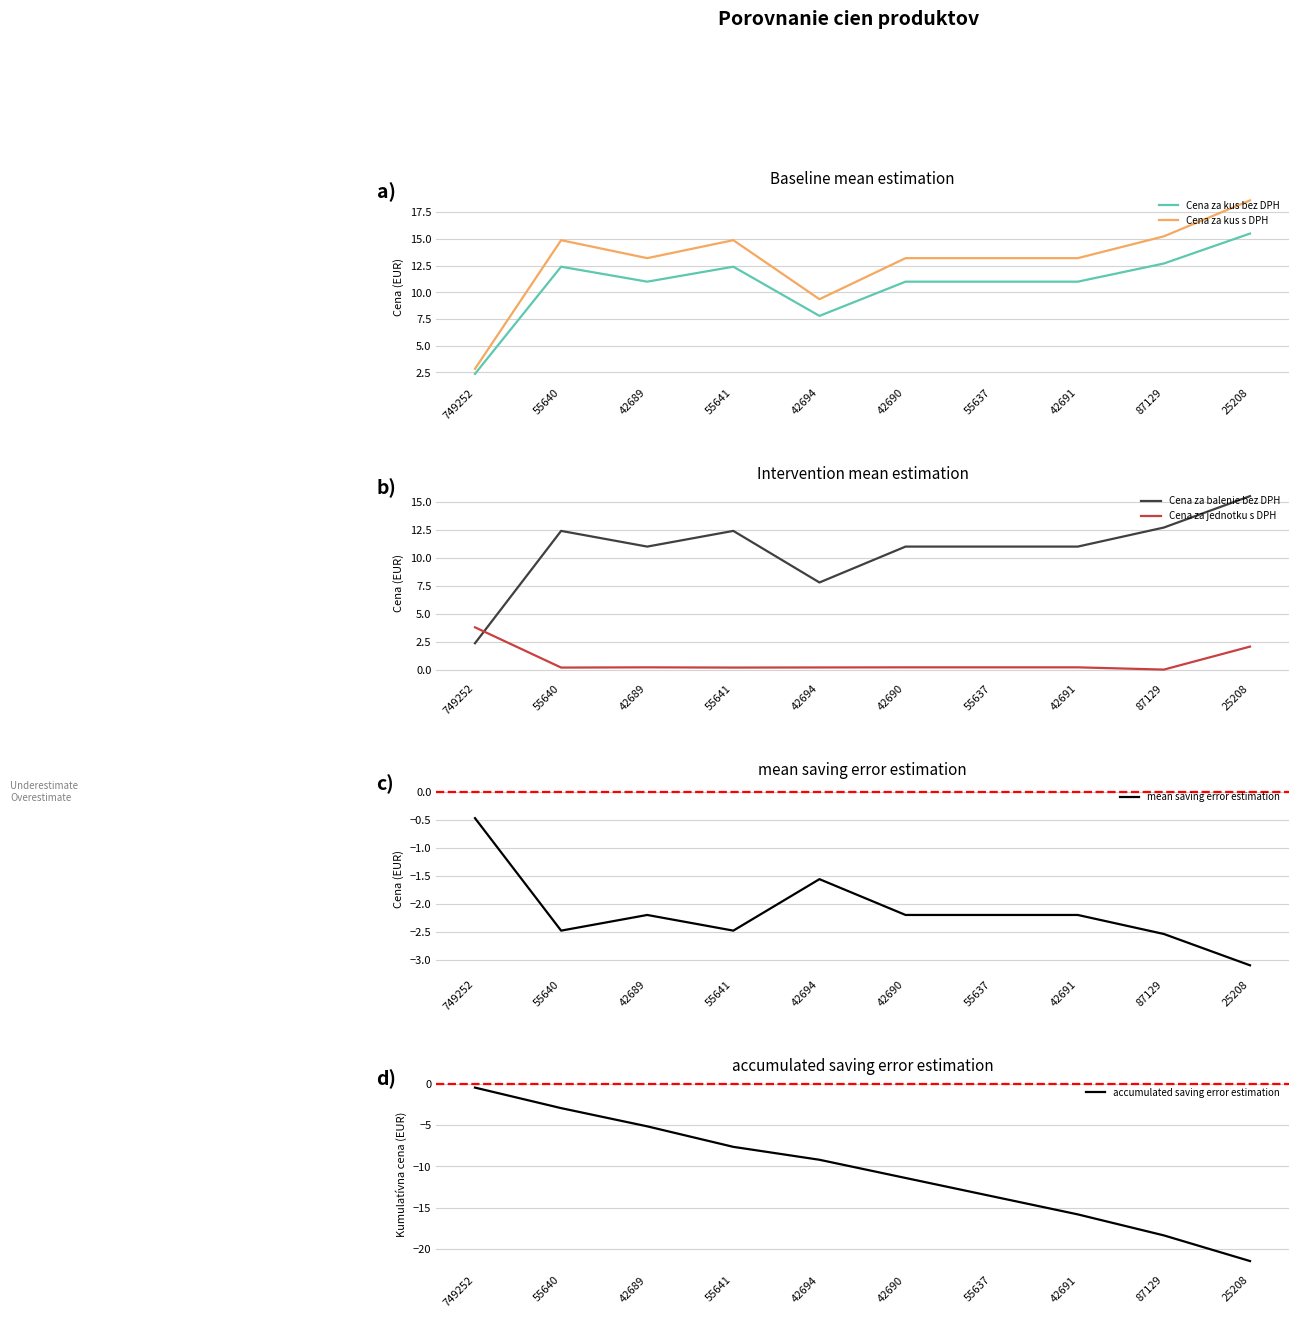

What is the difference between the second highest and second lowest values in the mean saving error estimation series?

1.0